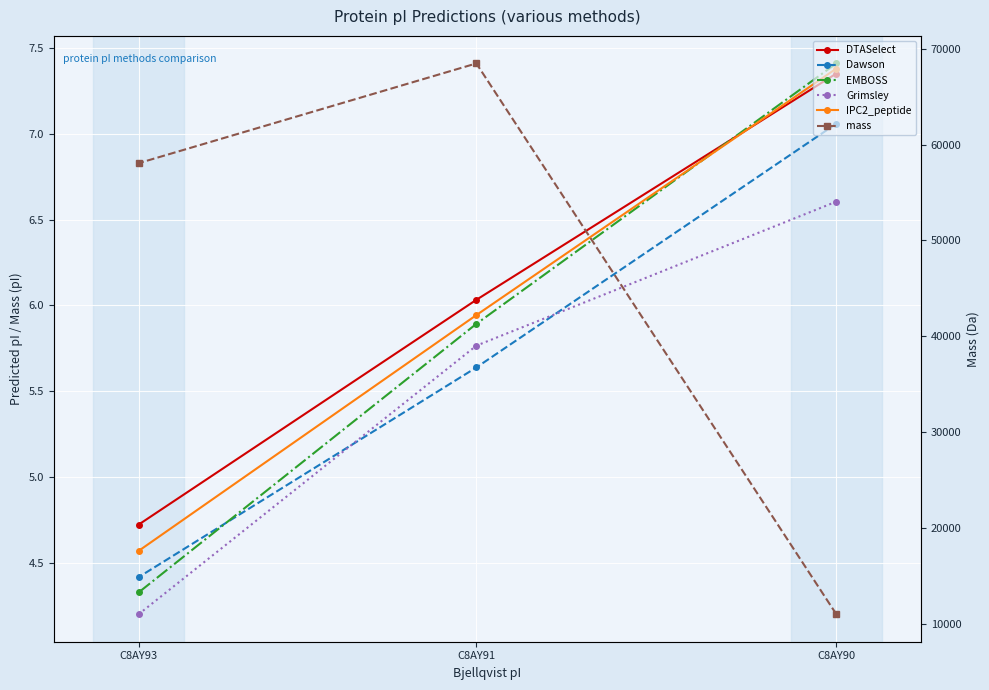

What is the spread (max minus min) of values at C8AY91?

68458.5